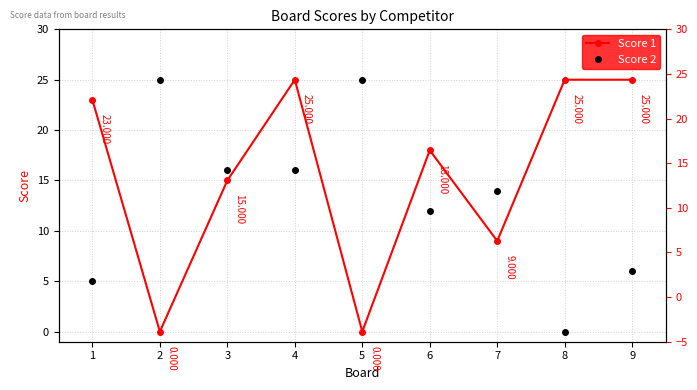

Which category has the highest value in the Score 1 series?

4